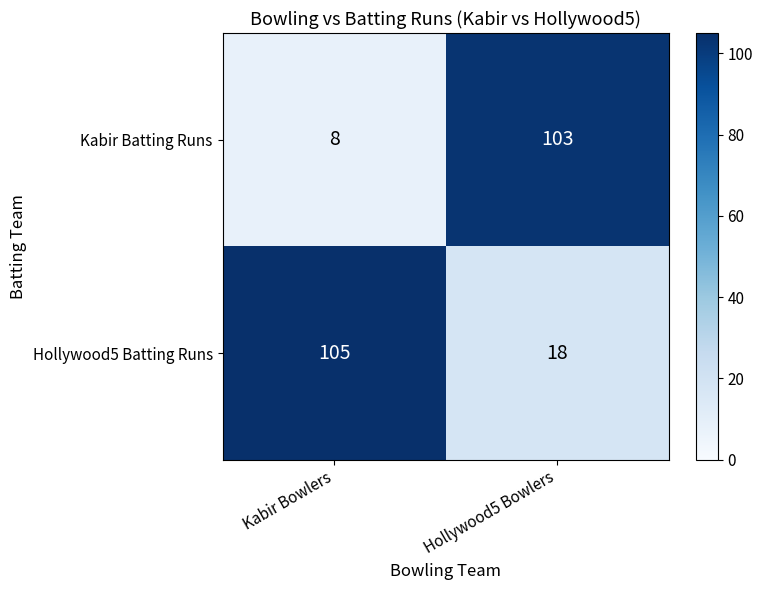

Reading left to right, extract all data points from this chart.

Kabir Batting Runs: Kabir Bowlers=8	Hollywood5 Bowlers=103
Hollywood5 Batting Runs: Kabir Bowlers=105	Hollywood5 Bowlers=18